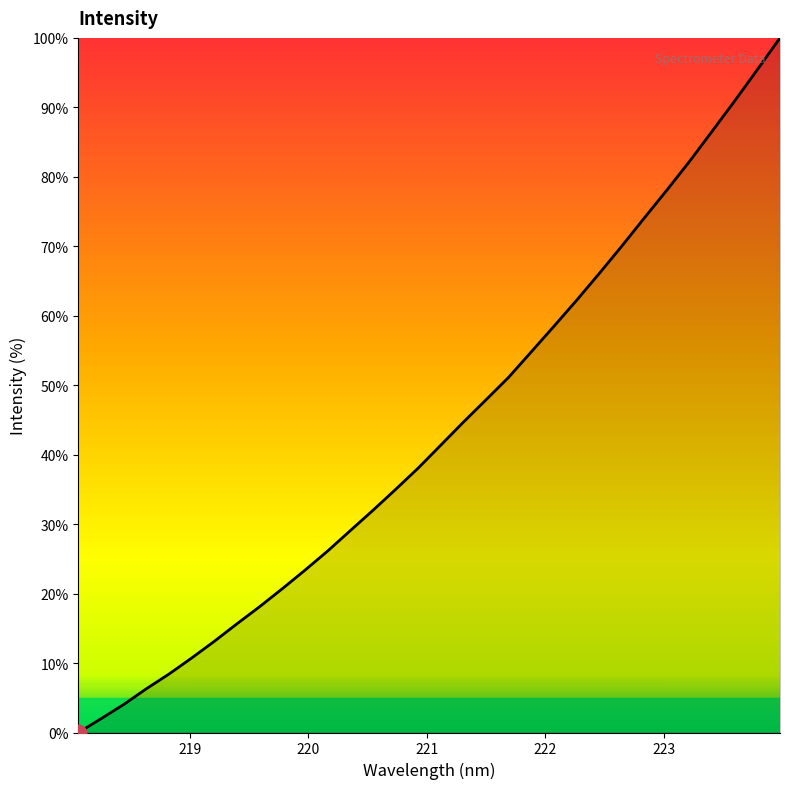

What is the maximum value shown in the chart?

100.0